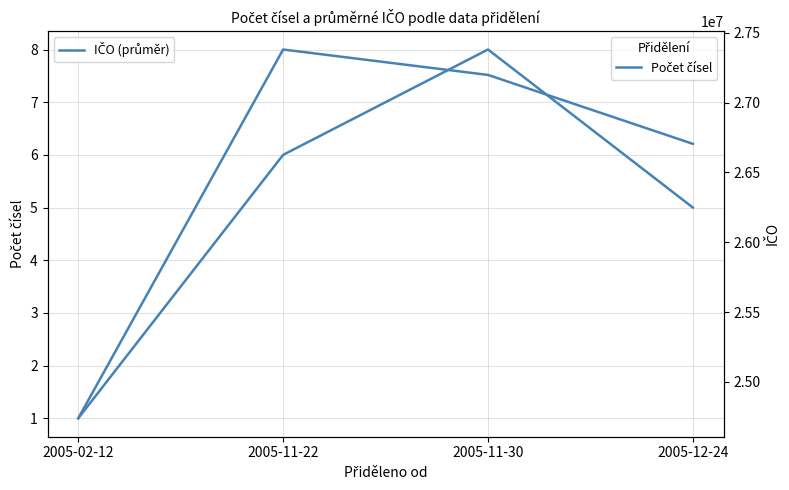

True or false: IČO (průměr) has a value of 24738875 at 2005-02-12.

True